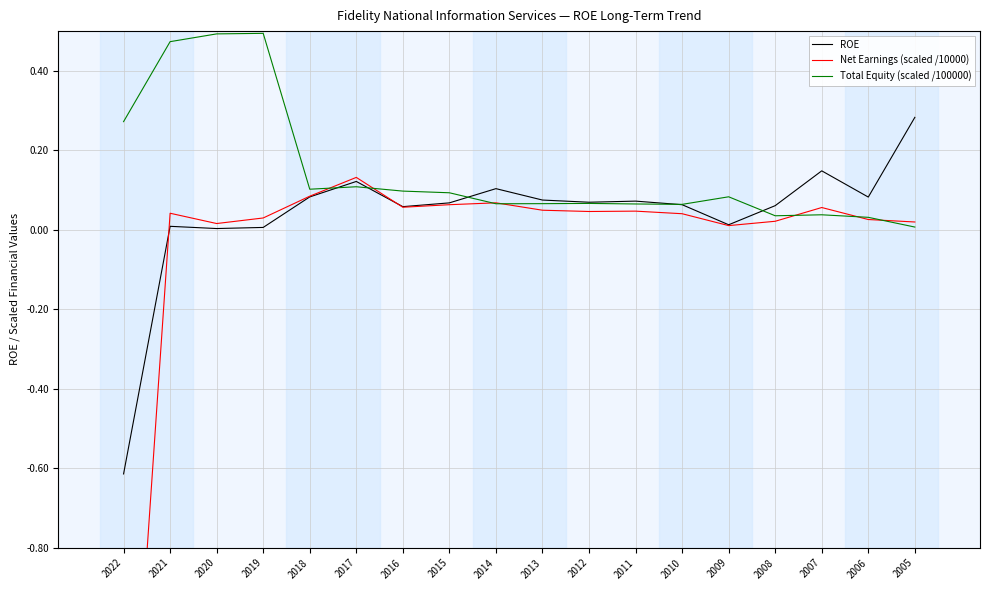

Which series ends up on top after the final intersection of Total Equity (scaled /100000) and ROE?

ROE